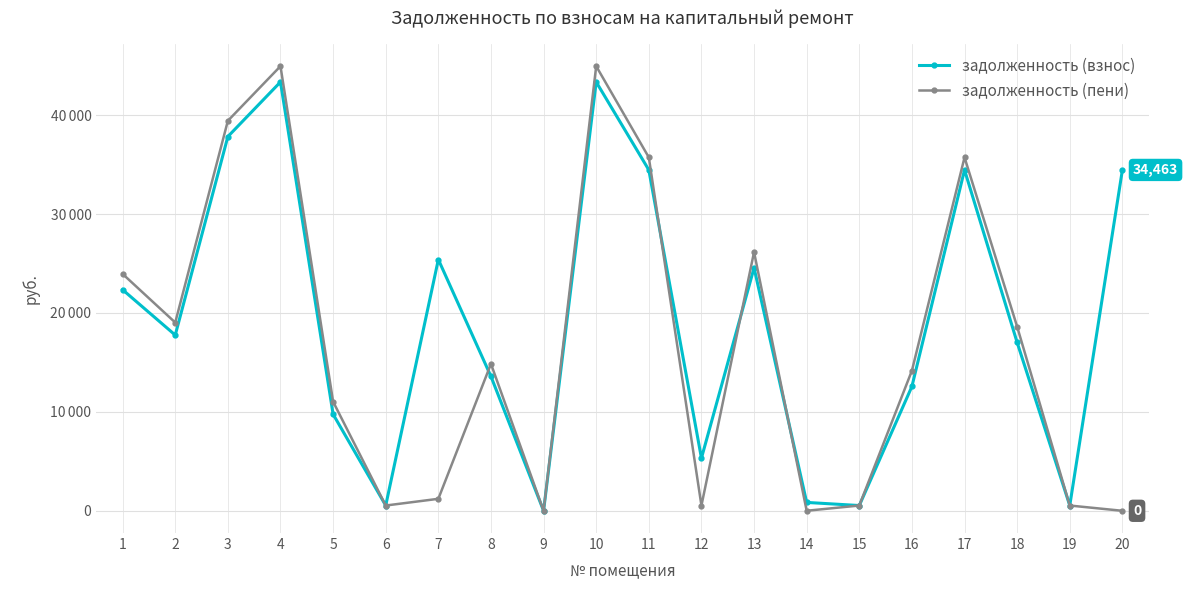

Which has a higher value, 3 or 4?

4